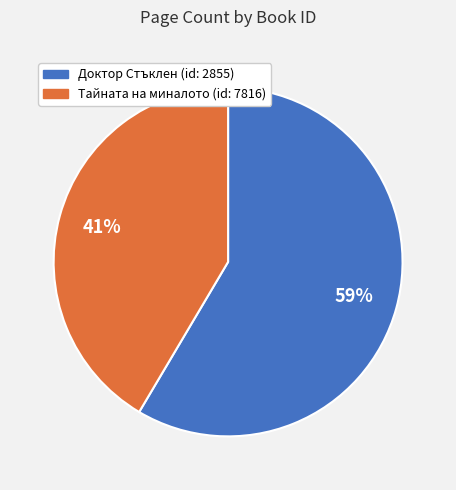

Is there any slice that represents more than half of the pie?

Yes